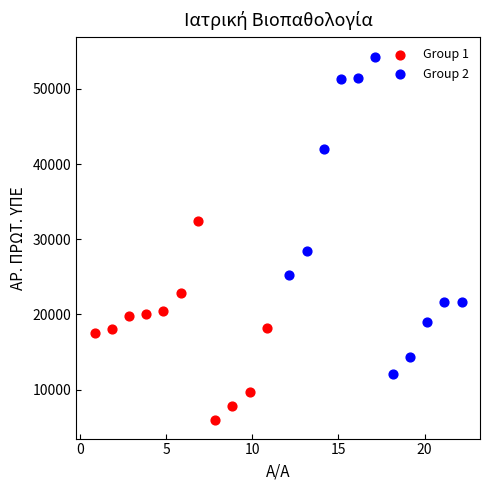

Which series reaches the minimum Y coordinate?

Group 1